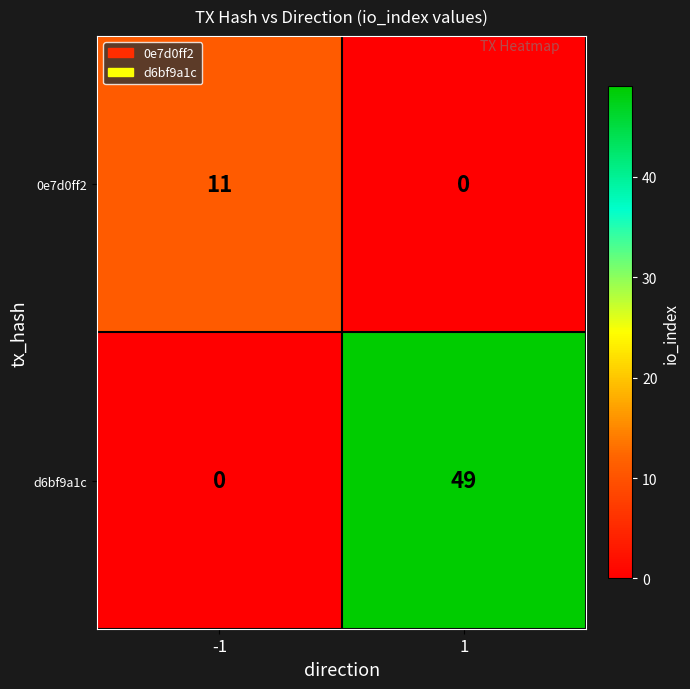

Reading left to right, what are all the values shown in this chart?

0e7d0ff2: -1=11	1=0
d6bf9a1c: -1=0	1=49